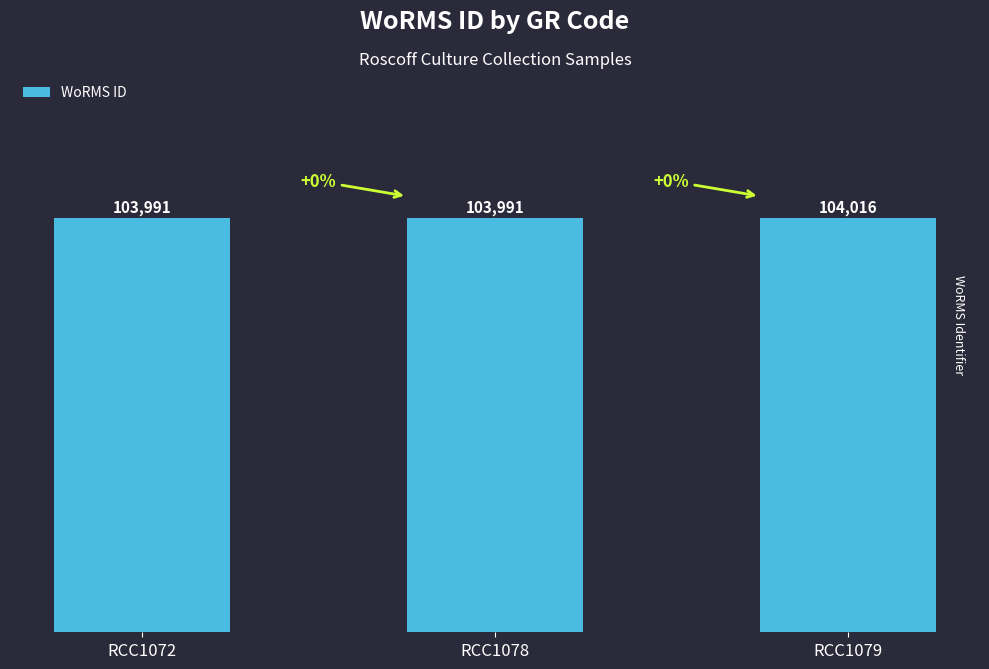

Count the values in the range 103991 to 104016.

3